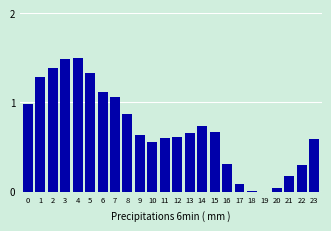

Which has a higher value, 9 or 8?

8